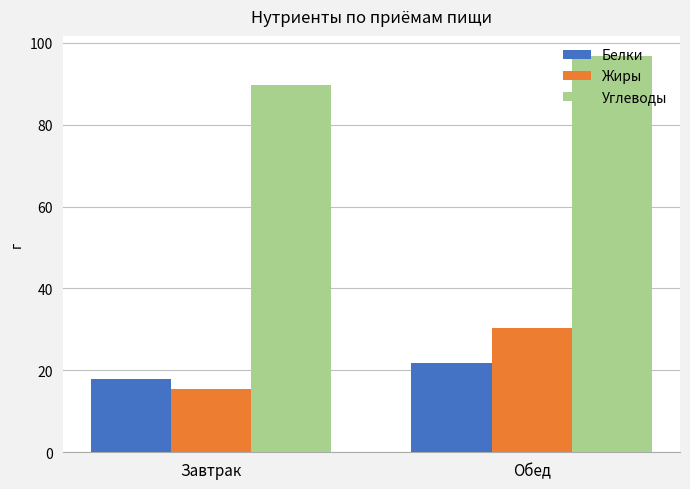

What is the sum of all Белки values?

39.7